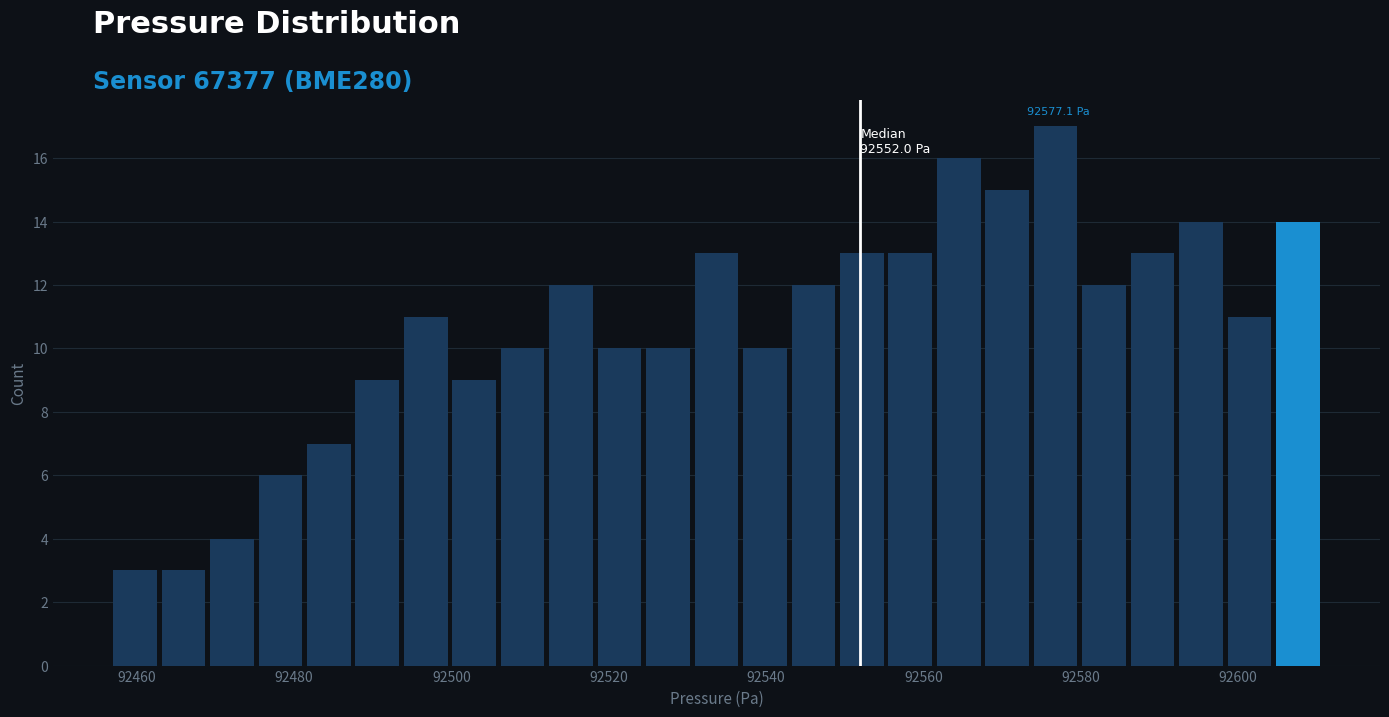

Read against the x-axis, roughly where is the centre of the tallest bar?

92576